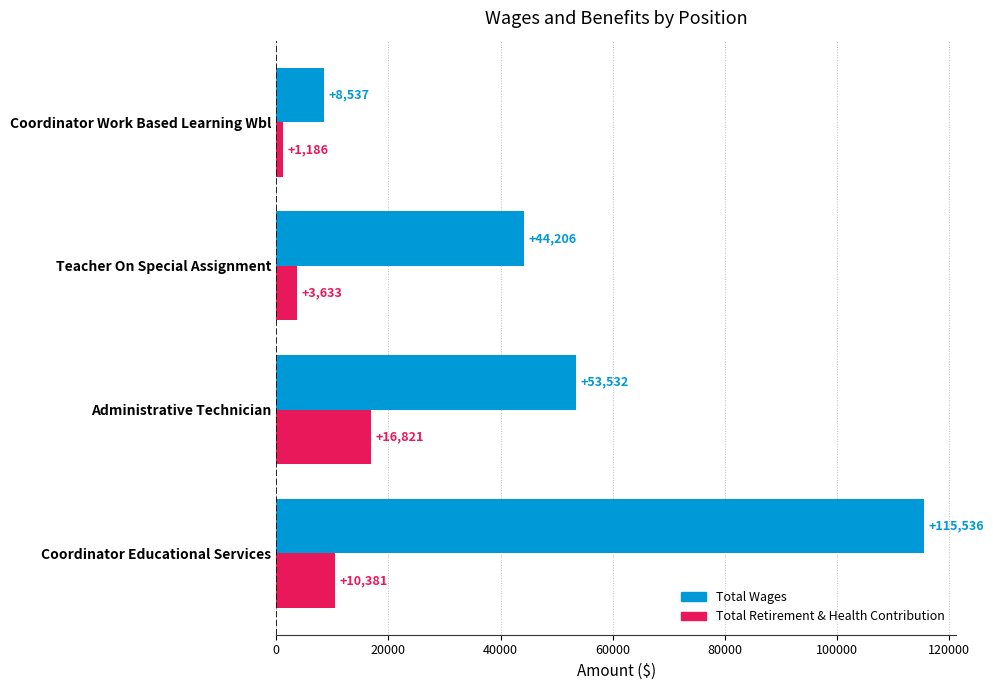

Count the number of categories in the chart.

4